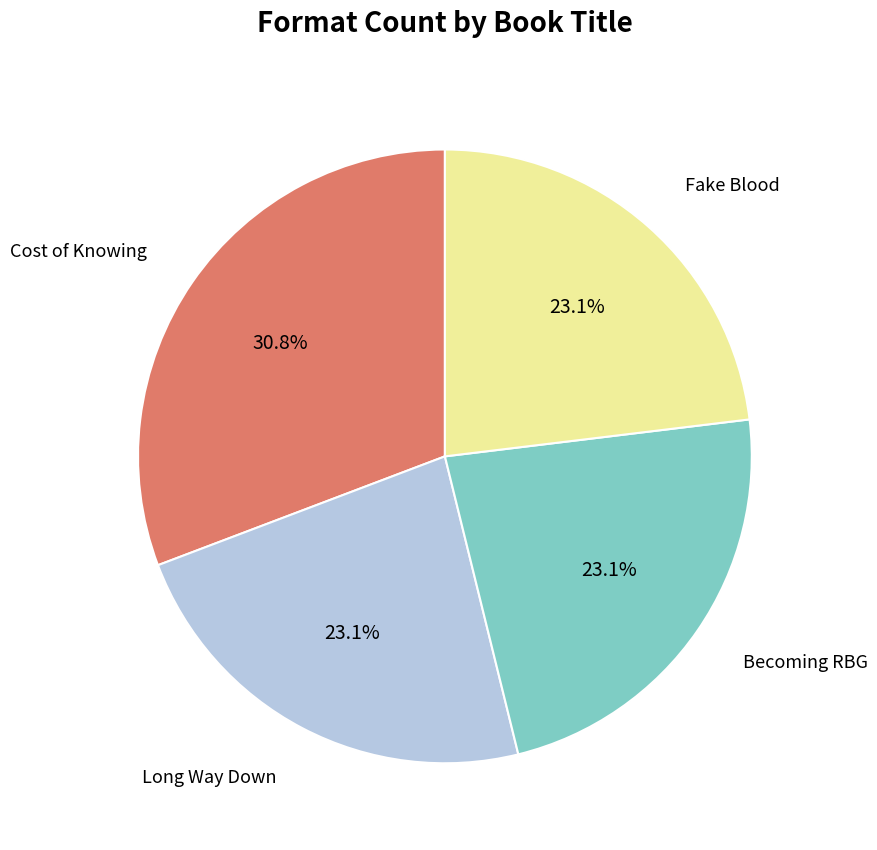

Which slice is the largest?

Cost of Knowing